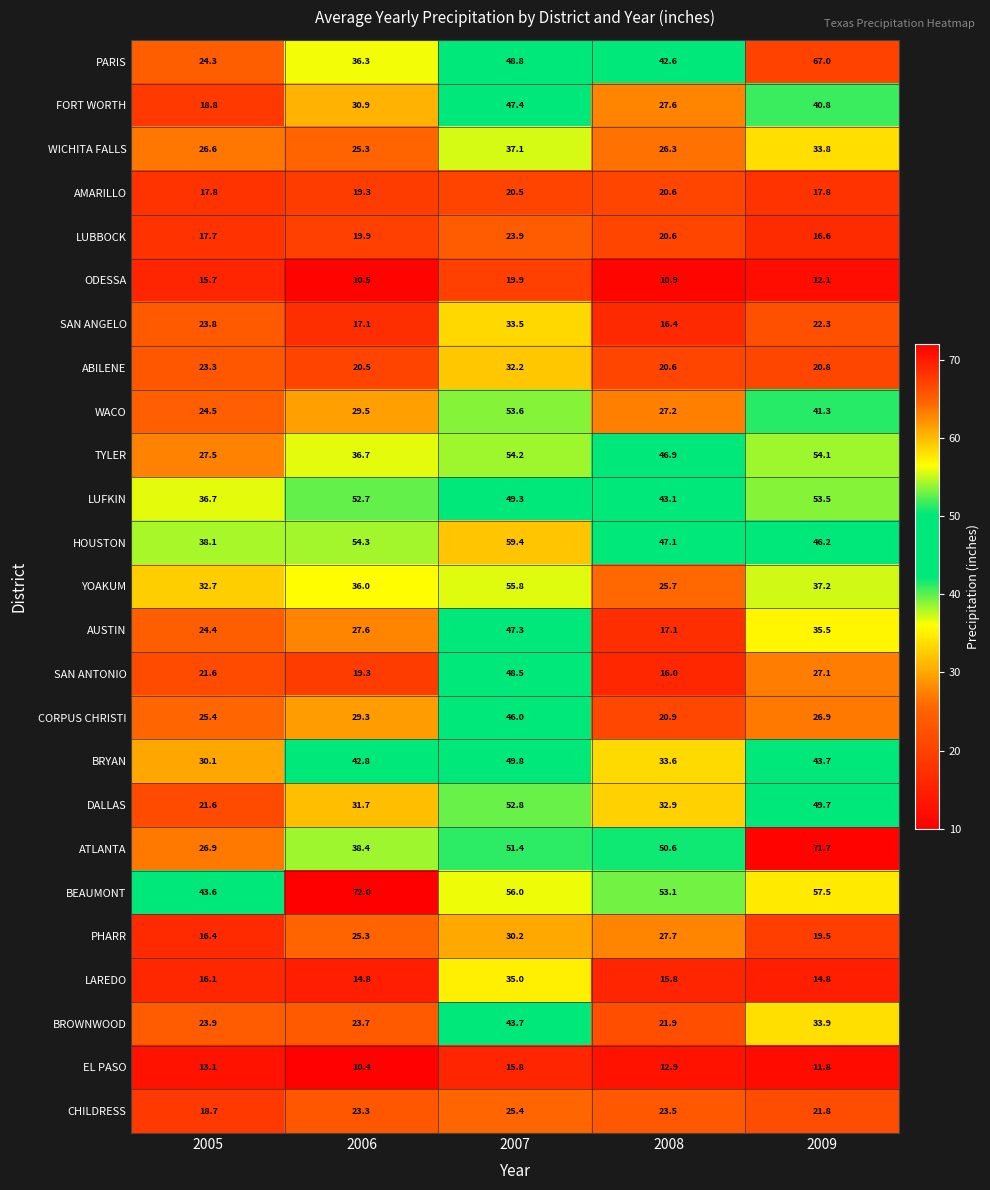

What is the minimum value for PHARR?

16.4